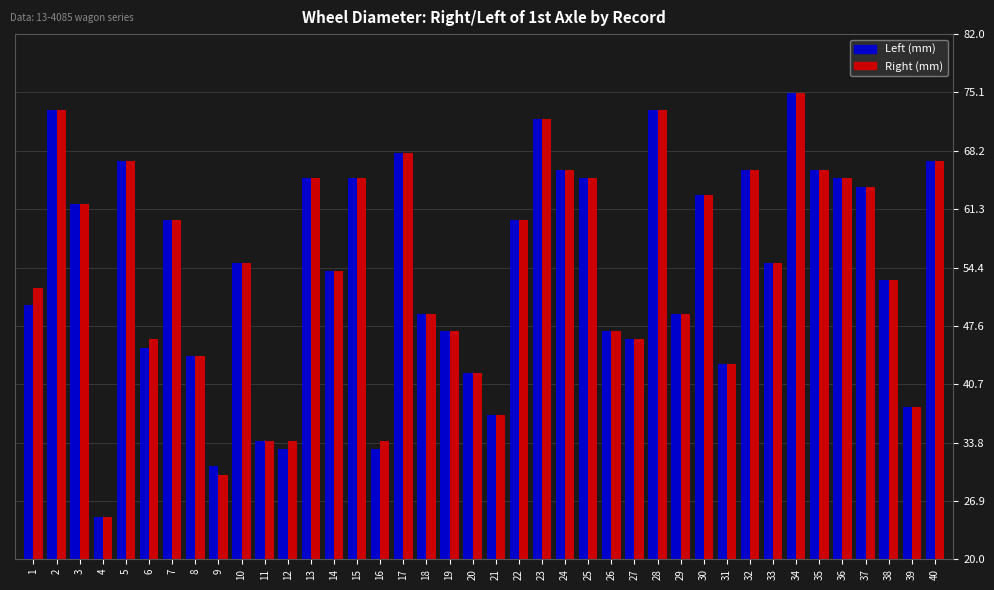

At how many categories does at least one series exceed 59?

19